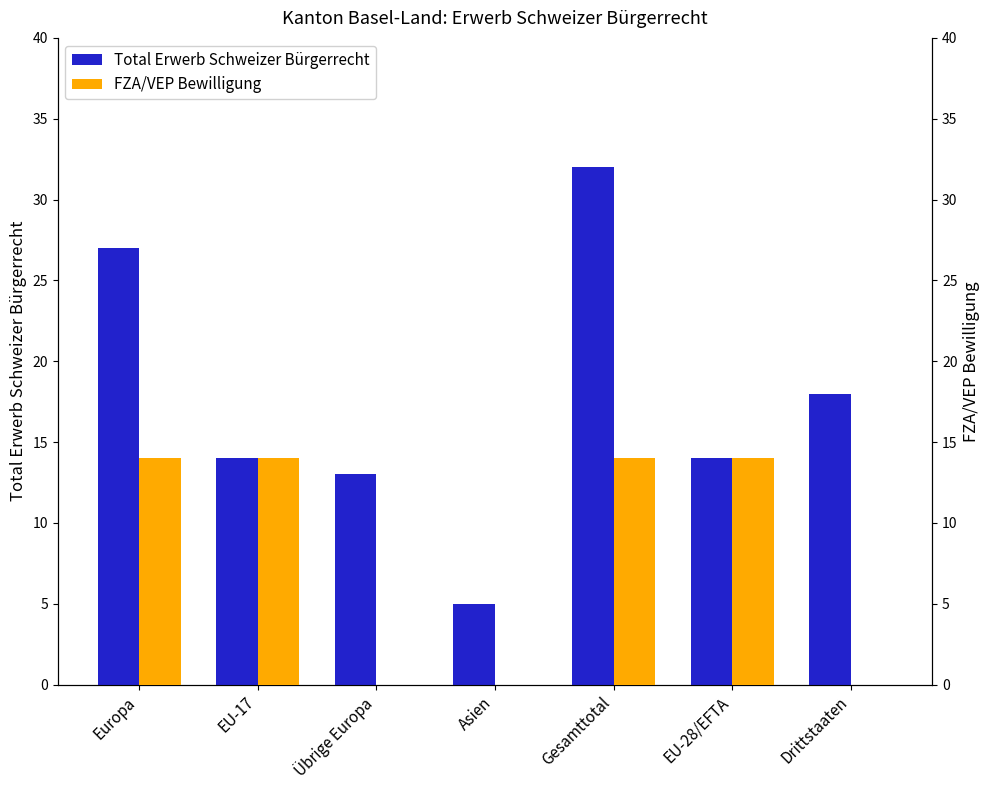

Is it true that Total Erwerb Schweizer Bürgerrecht equals 13 at Übrige Europa?

True